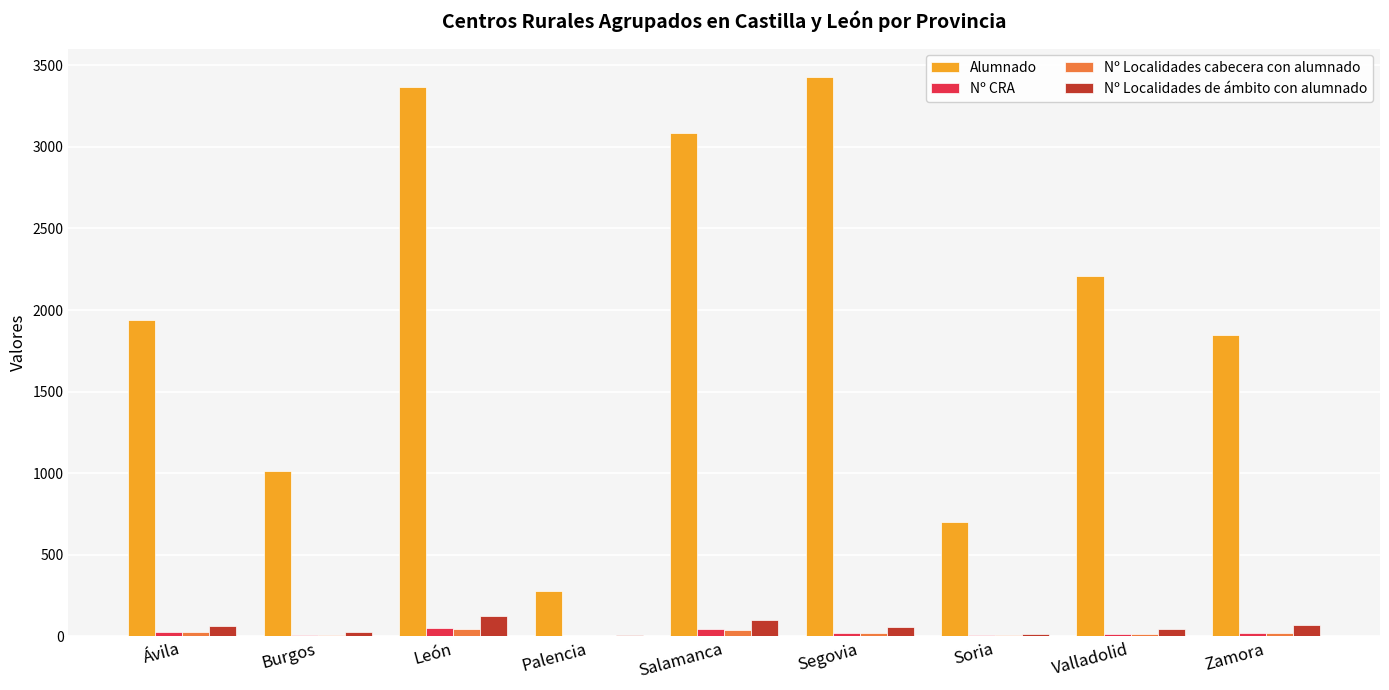

The Nº CRA series shows 2 at Palencia. True or false?

True